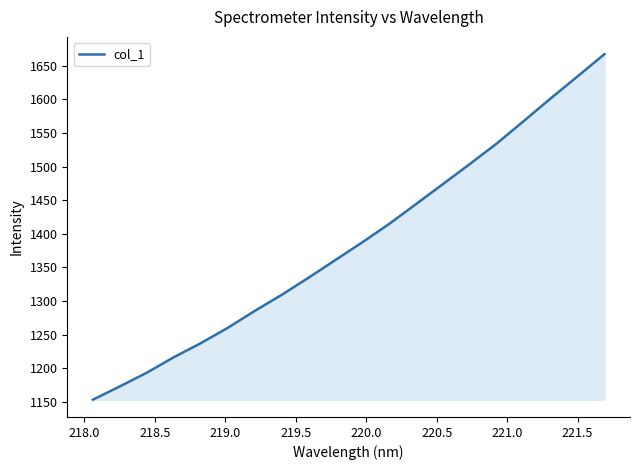

What is the greatest value displayed?

1667.3